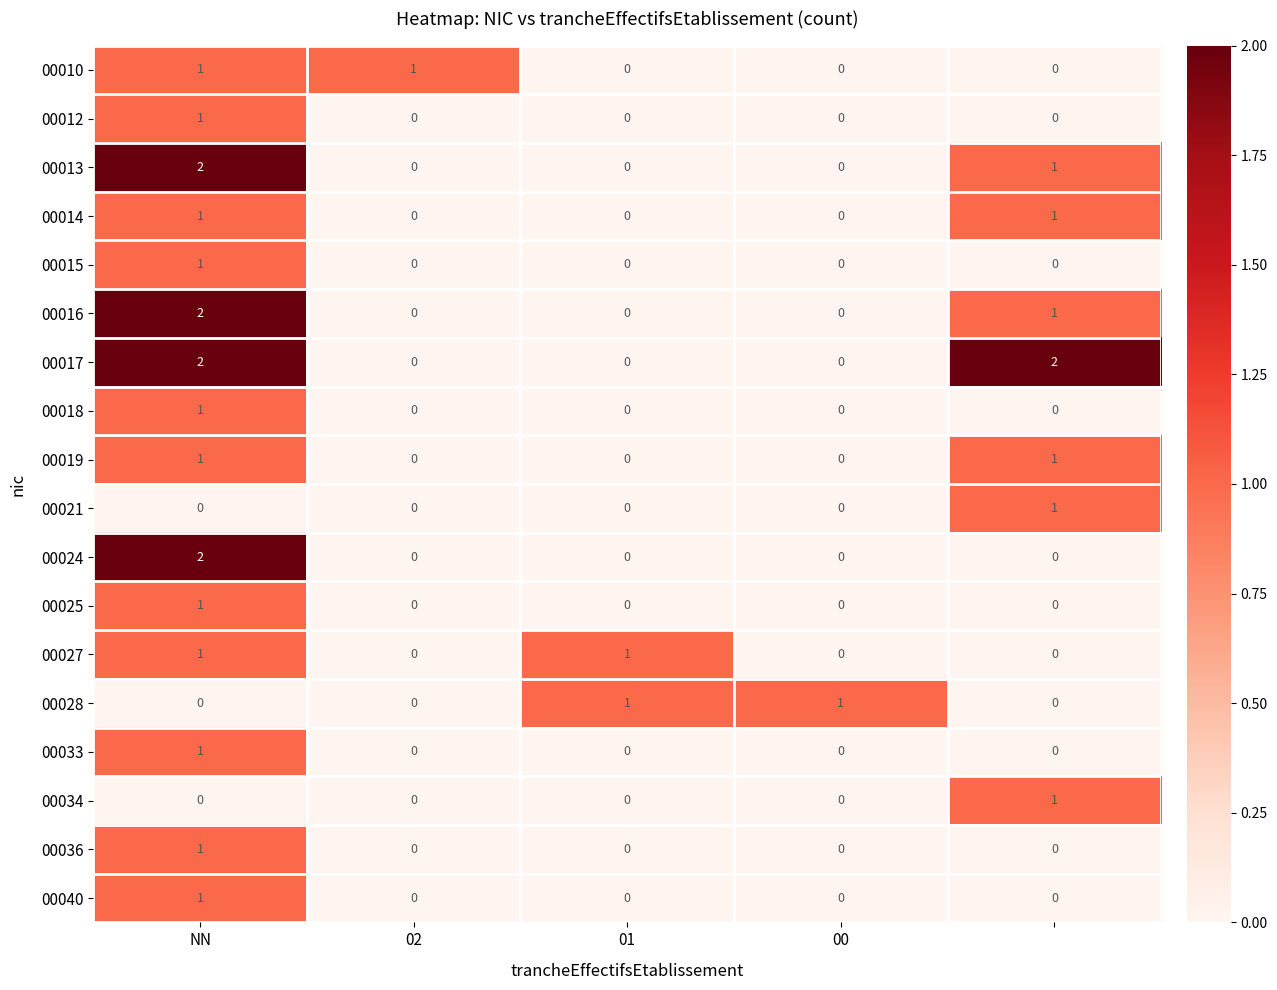

Count the 00027 values in the range 0 to 1.

5